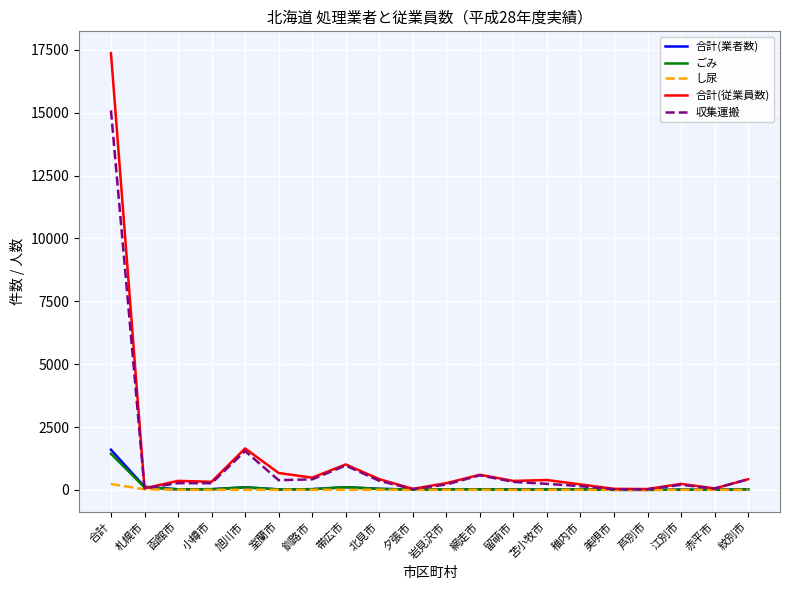

Where is 合計(従業員数) nearest to the value 8702?

旭川市